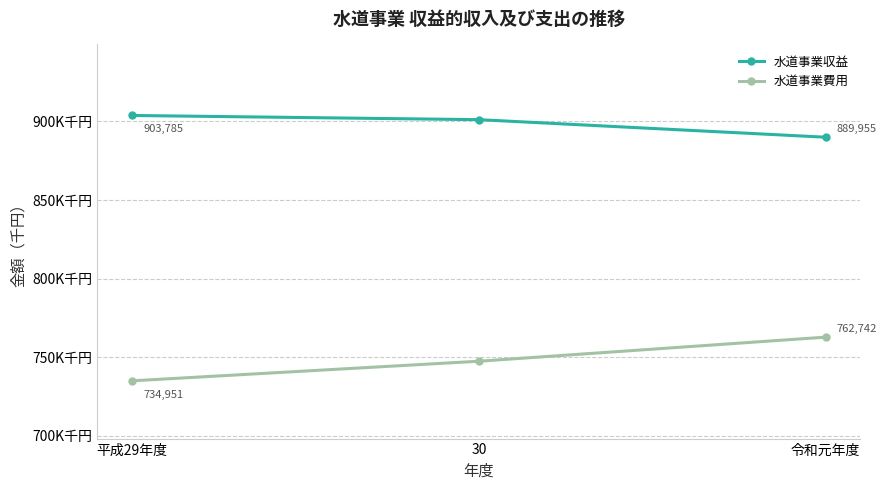

Is this an area chart (filled region under the line)?

No